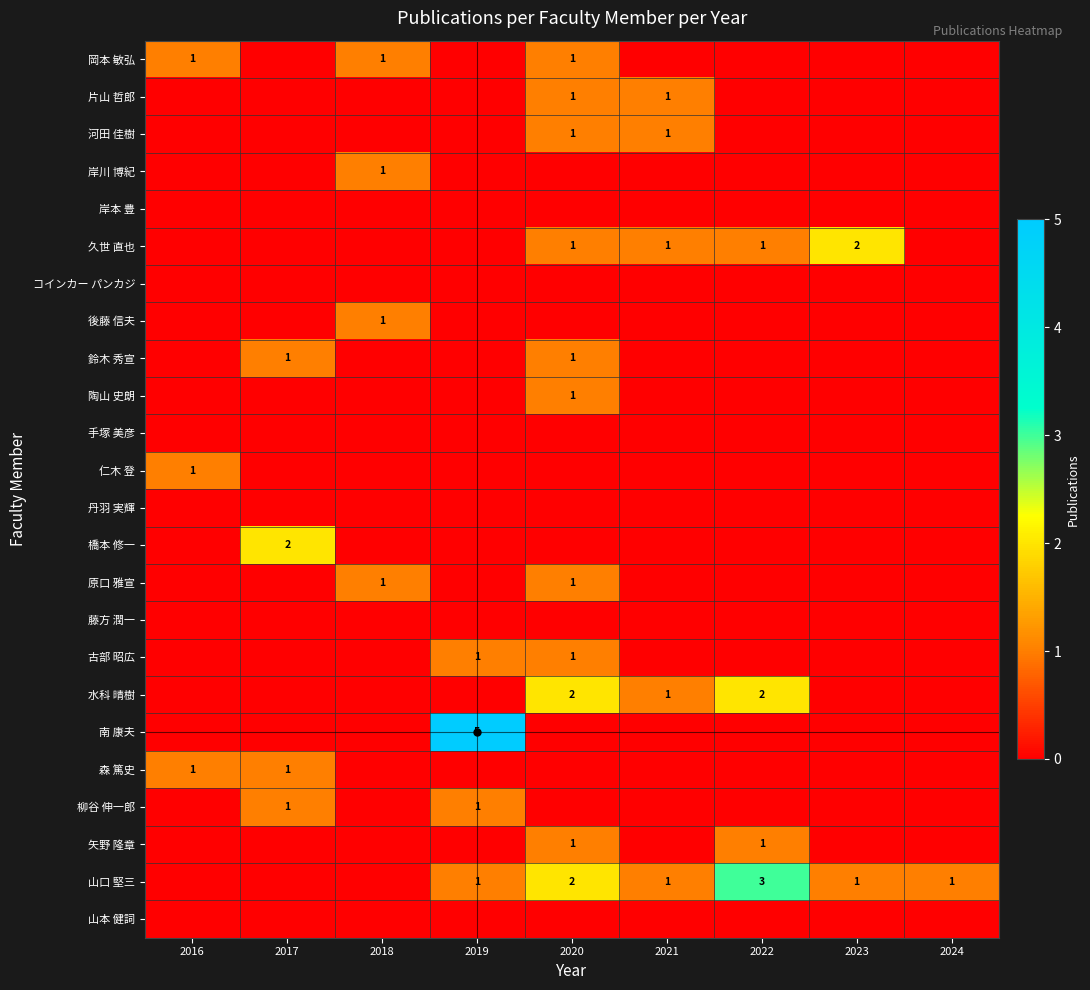

Is it true that 原口 雅宣 equals 1 at 2018?

True